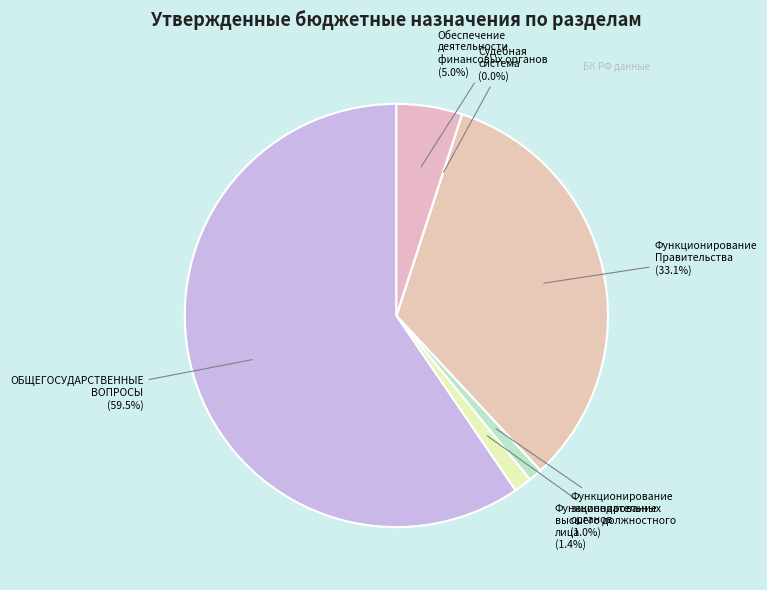

Which slice is the largest?

ОБЩЕГОСУДАРСТВЕННЫЕ ВОПРОСЫ